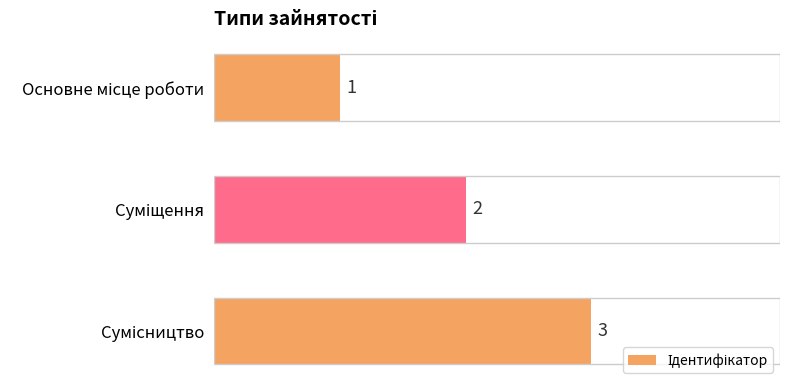

What is the value of the 2nd bar from the top?

2